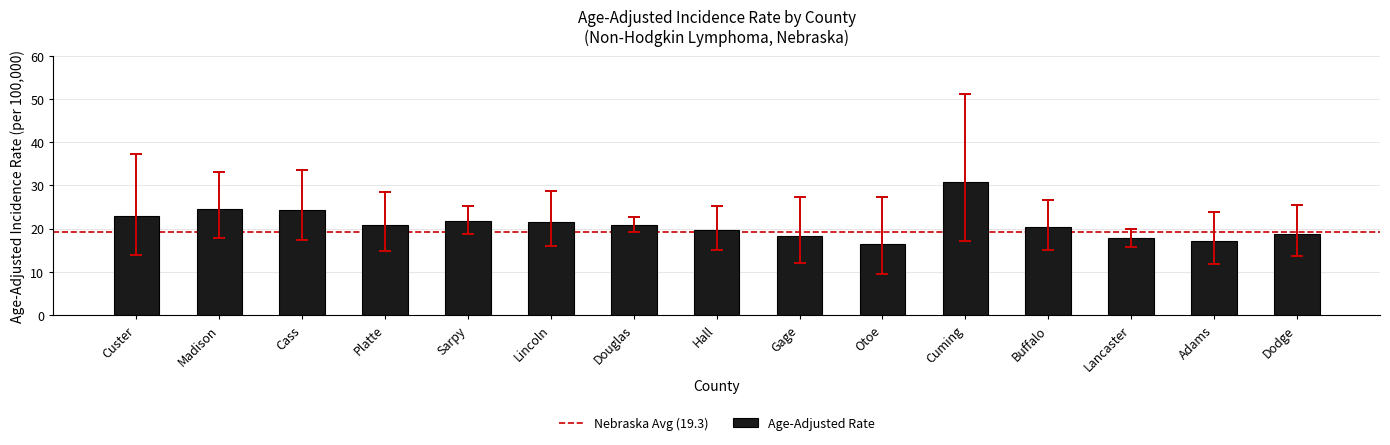

What is the greatest value displayed?

30.8